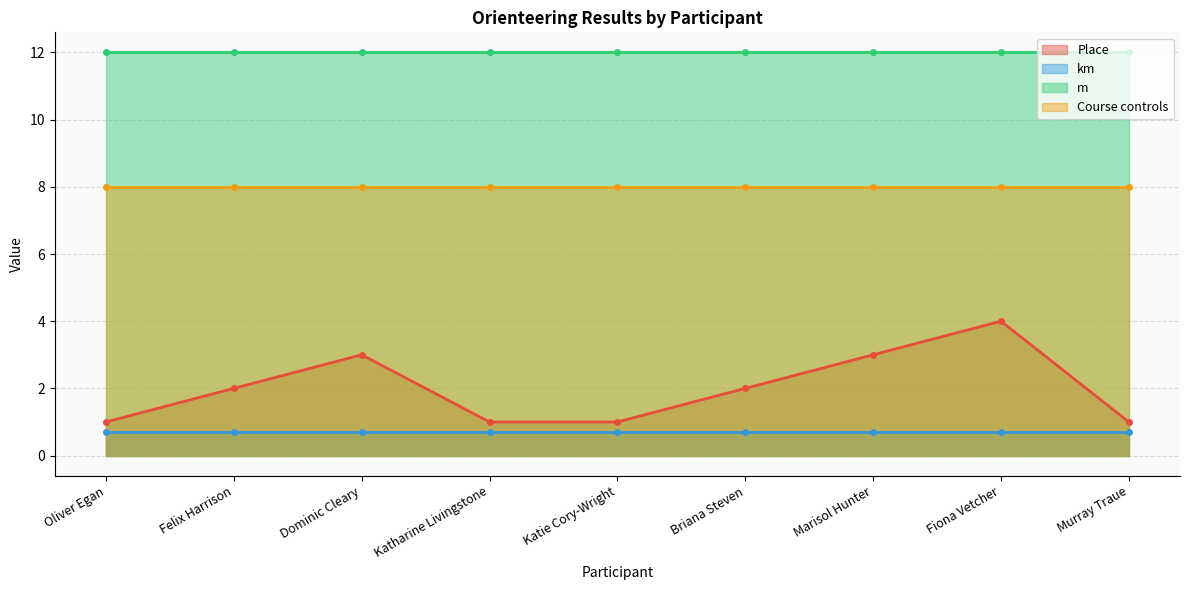

At how many categories does at least one series exceed 4?

9